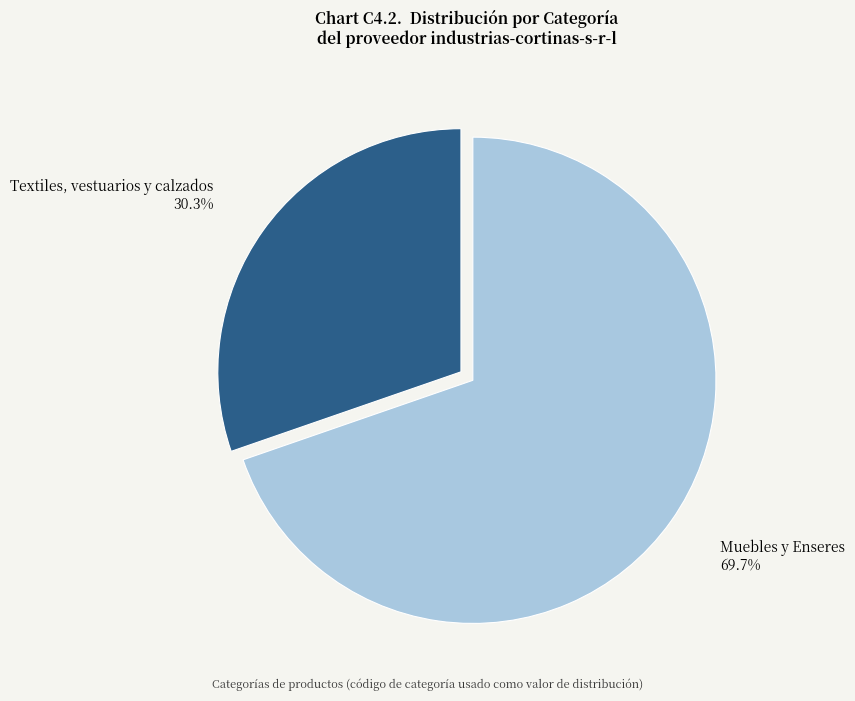

Does any single category account for the majority?

Yes